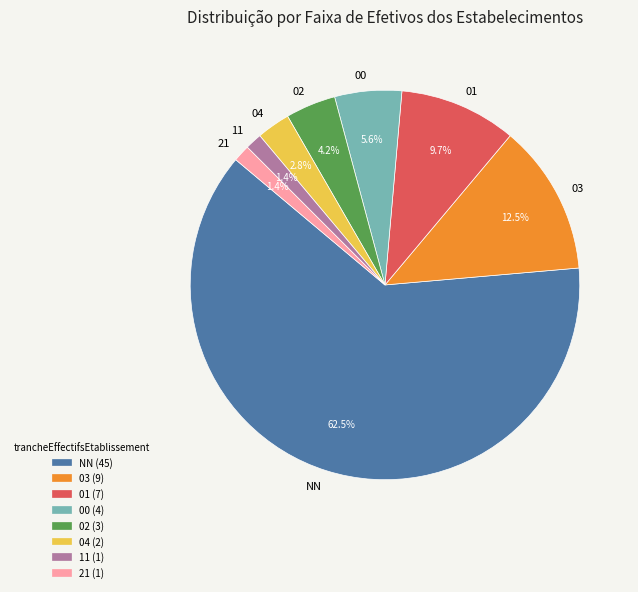

Combined, do 00 and 21 account for over 50%?

No